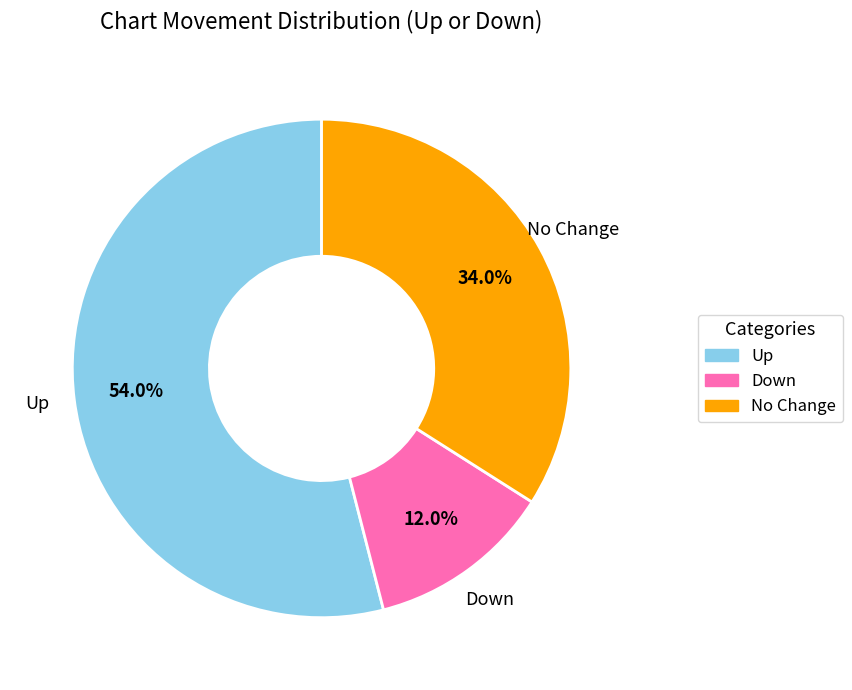

Is there a majority slice in this chart?

Yes